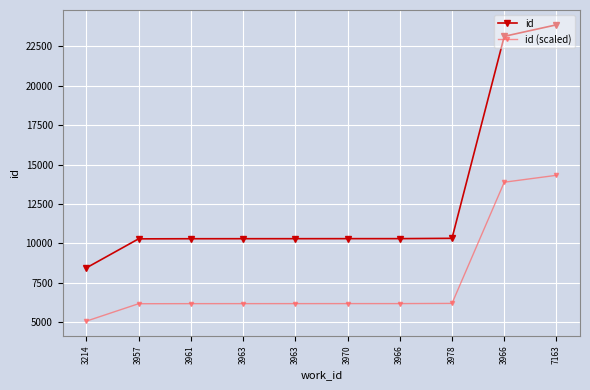

Which series has the largest total across all categories?

id